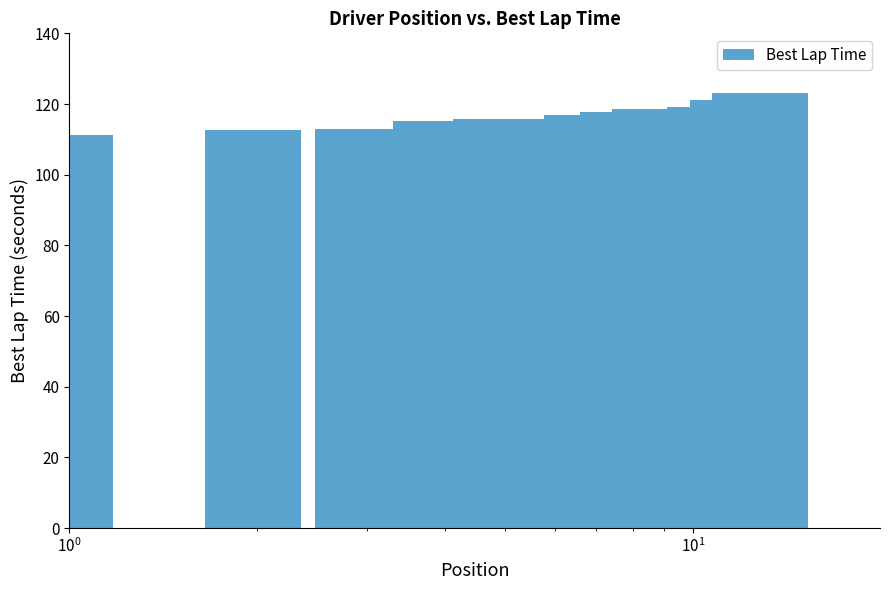

How many data points are less than 116?

6